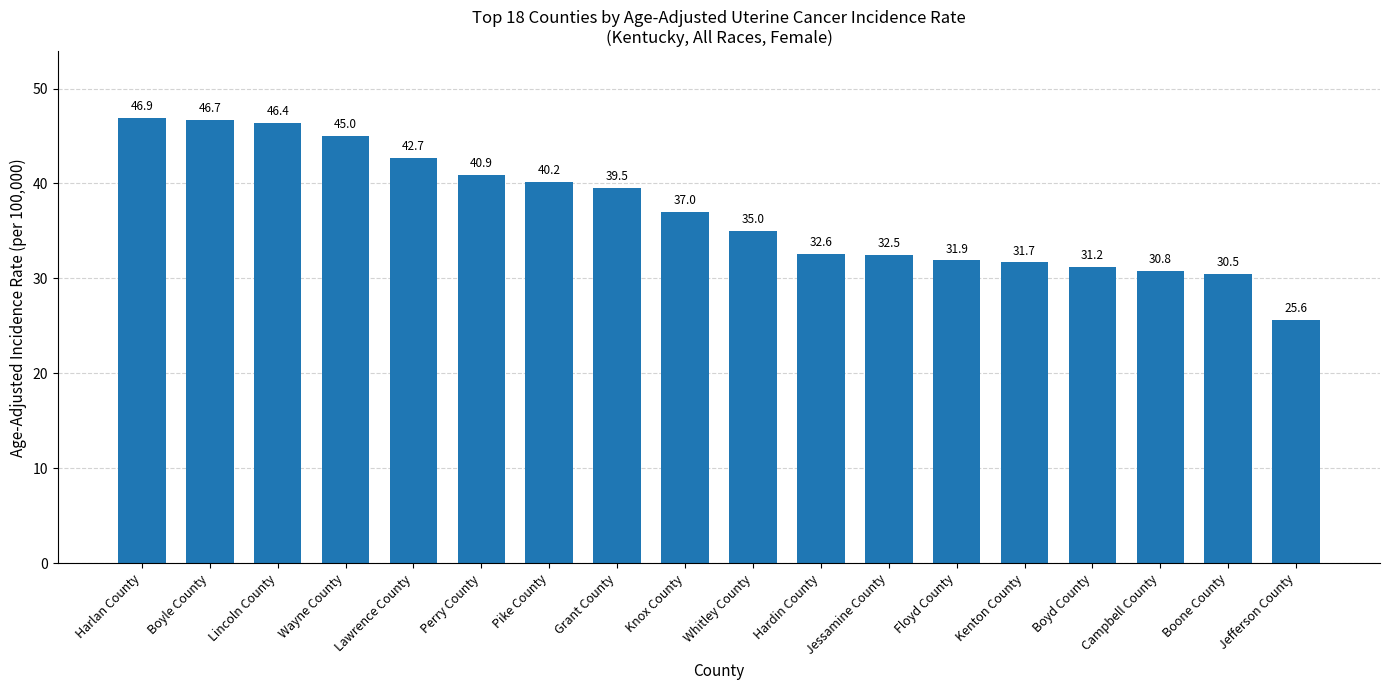

At which category does the chart reach its peak across all series?

Harlan County